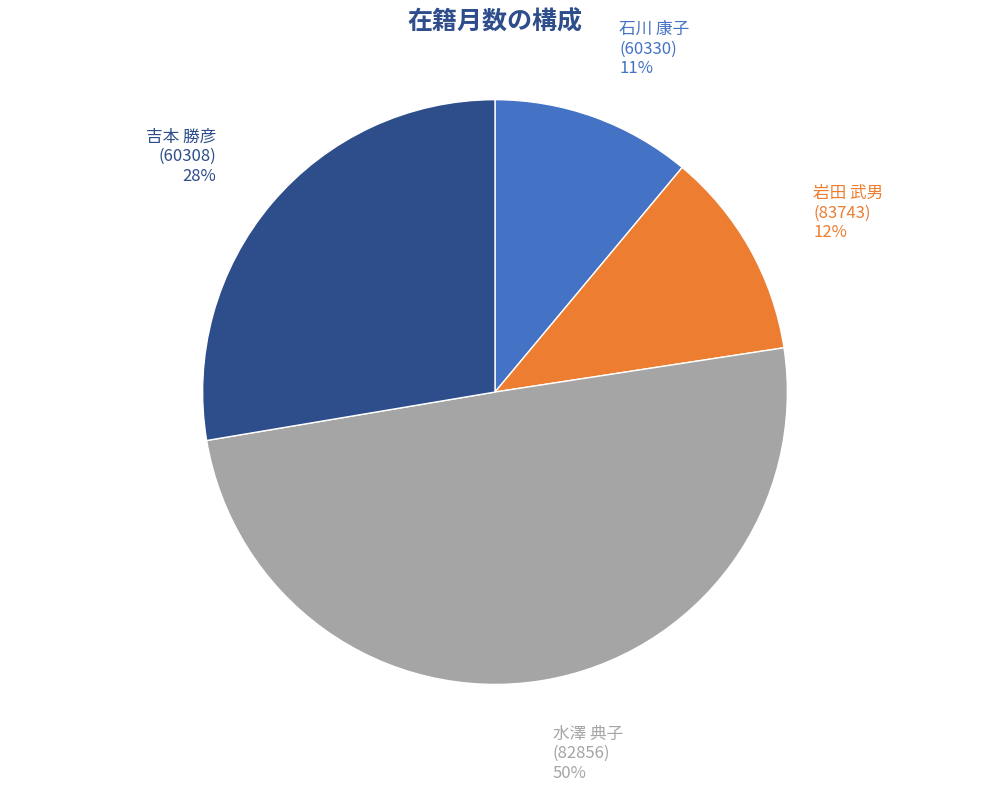

Do 石川 康子 (60330) and 水澤 典子 (82856) together represent more than half of the pie?

Yes